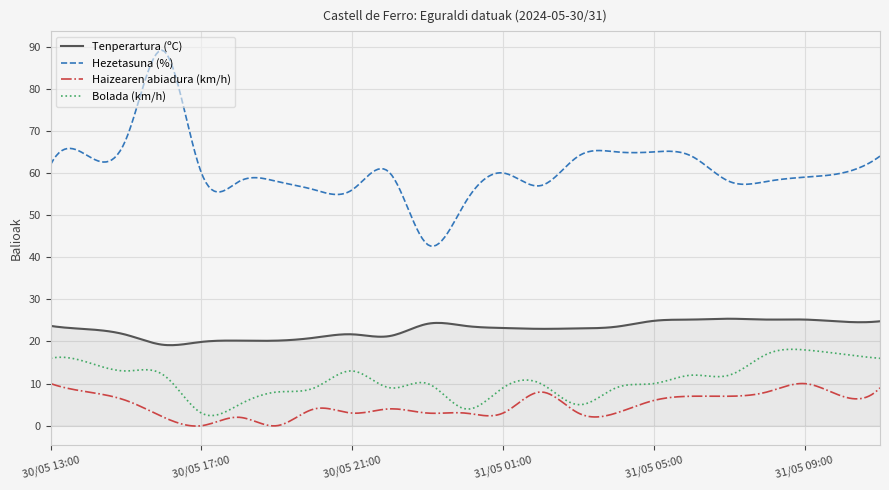

True or false: Bolada (km/h) has more than 0 interior local peaks.

True